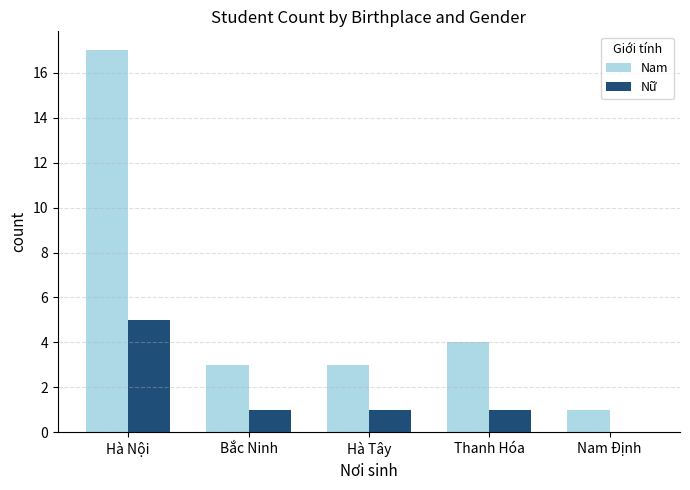

Reading left to right, extract all data points from this chart.

Nam: 17	3	3	4	1
Nữ: 5	1	1	1	0